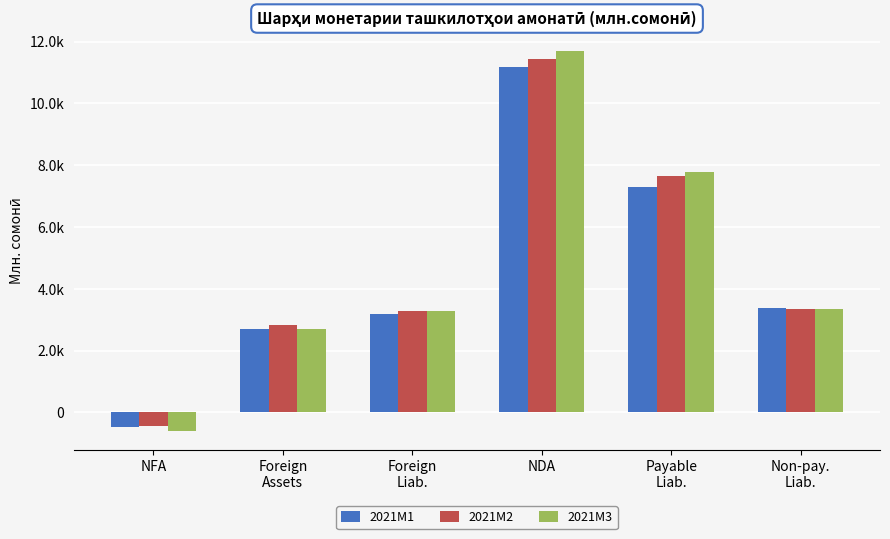

What is the difference between the second highest and second lowest values in the 2021M1 series?

4605.8